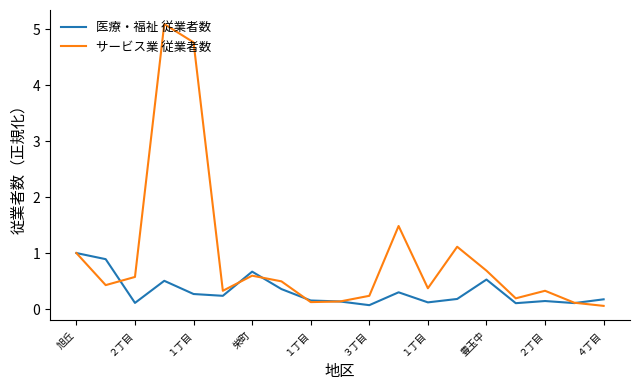

Which series has the largest total across all categories?

サービス業 従業者数